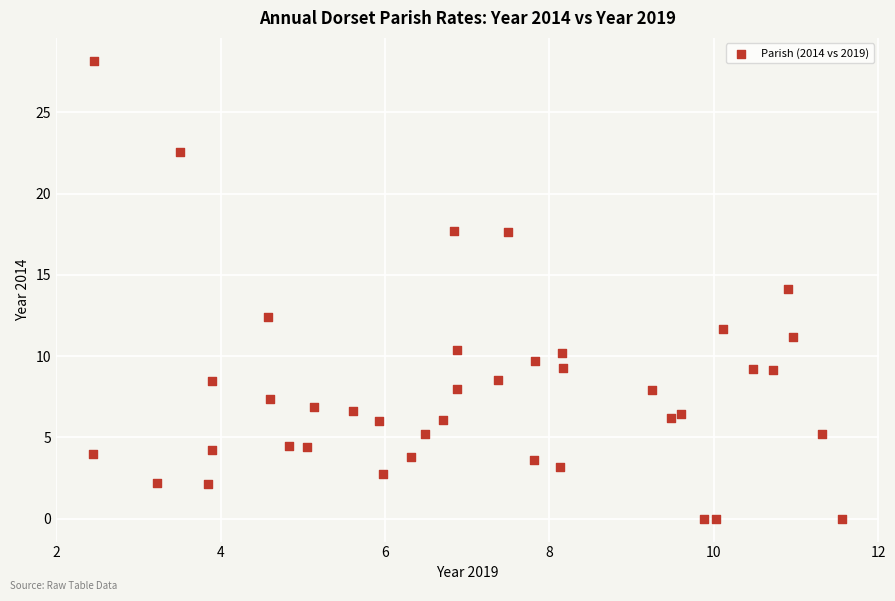

What is the range of Y values (max minus min)?

28.2